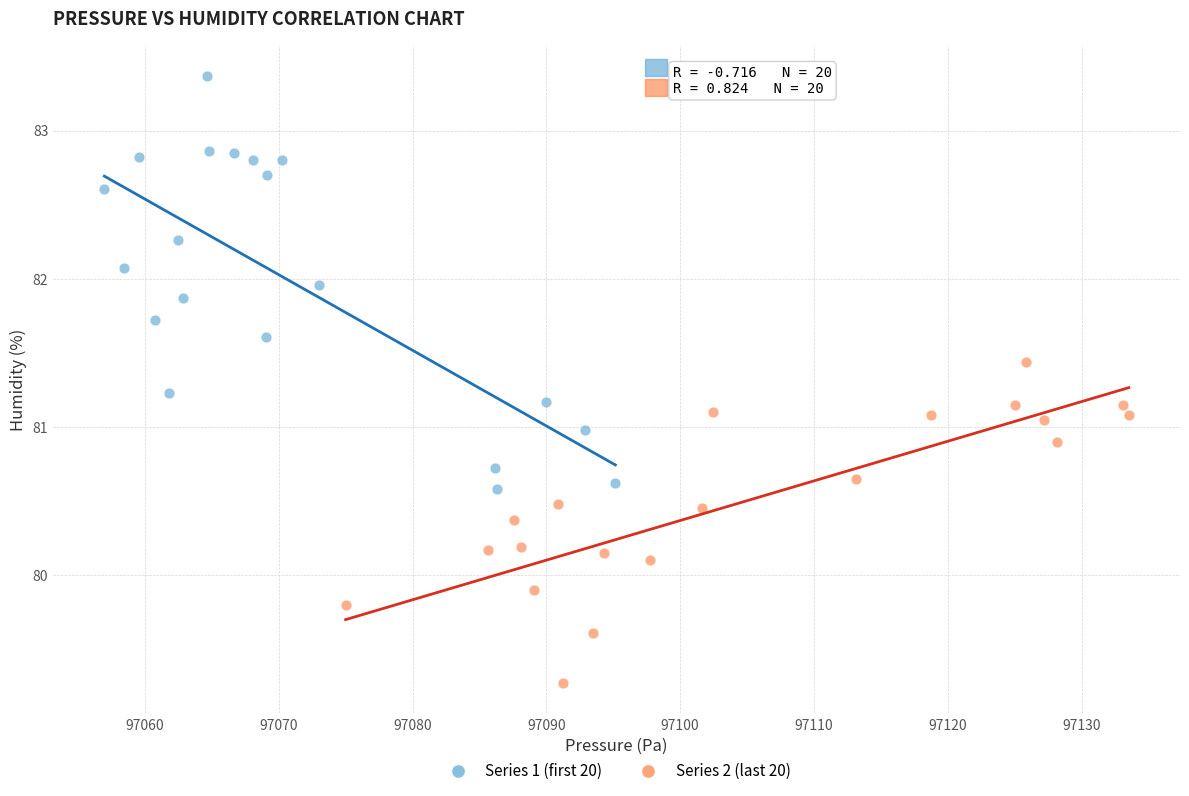

What are all the series names shown in the legend?

Series 1 (first 20), Series 2 (last 20)